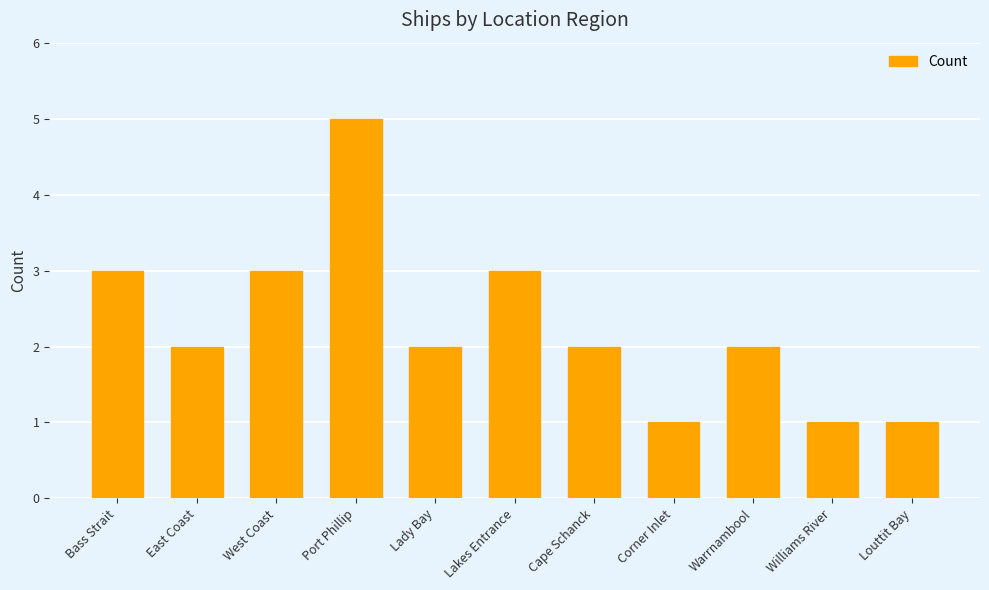

How many values are between 1 and 3?

10